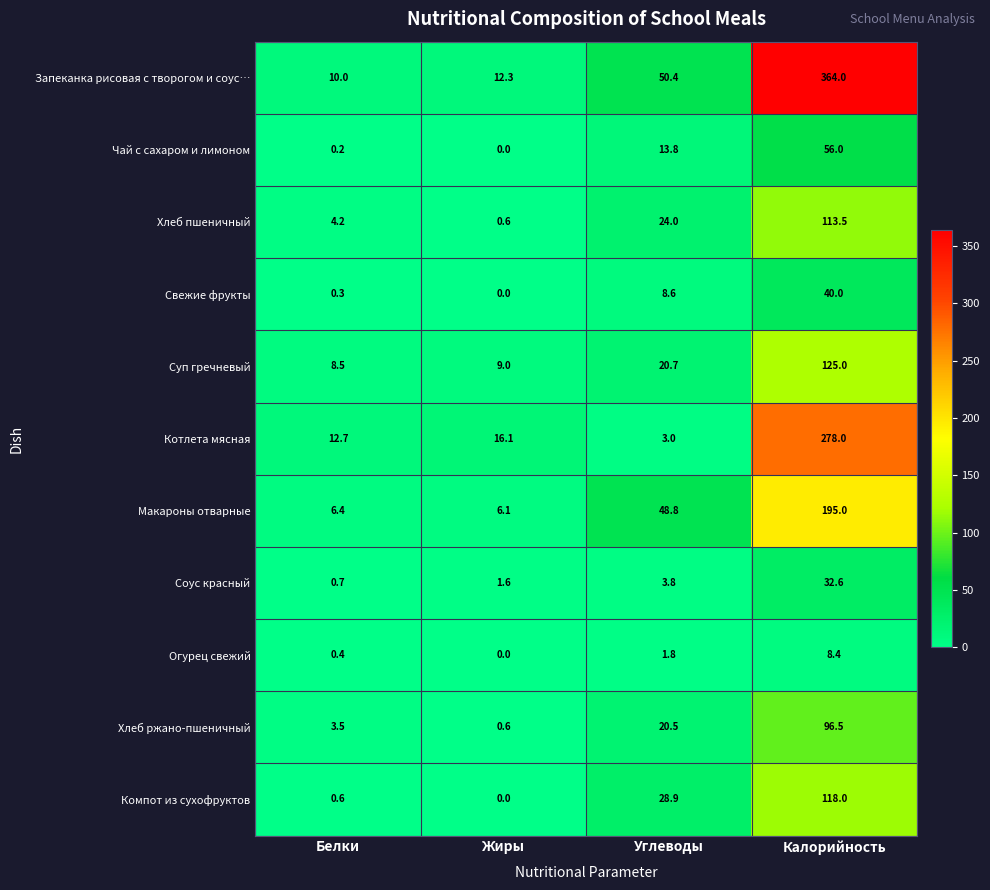

Which label corresponds to the smallest value in the chart?

Жиры